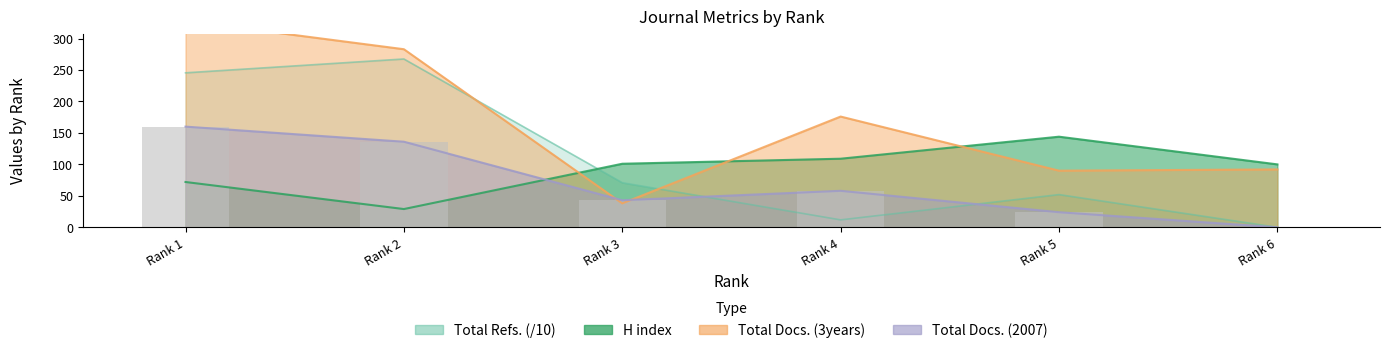

Reading left to right, what are all the values shown in this chart?

H index: Rank 1=72.0	Rank 2=29.0	Rank 3=101.0	Rank 4=109.0	Rank 5=144.0	Rank 6=100.0
Total Docs. (2007): Rank 1=160.0	Rank 2=136.0	Rank 3=43.0	Rank 4=58.0	Rank 5=24.0	Rank 6=0.0
Total Docs. (3years): Rank 1=328.0	Rank 2=283.0	Rank 3=38.0	Rank 4=176.0	Rank 5=90.0	Rank 6=92.0
Total Refs.: Rank 1=245.5	Rank 2=267.5	Rank 3=70.9	Rank 4=11.8	Rank 5=52.0	Rank 6=0.0